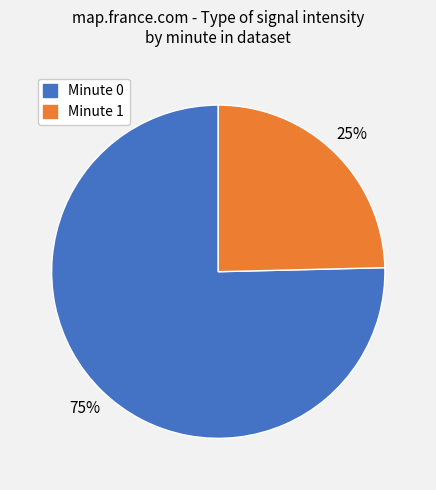

True or false: Minute 0 accounts for 75% of the total.

True